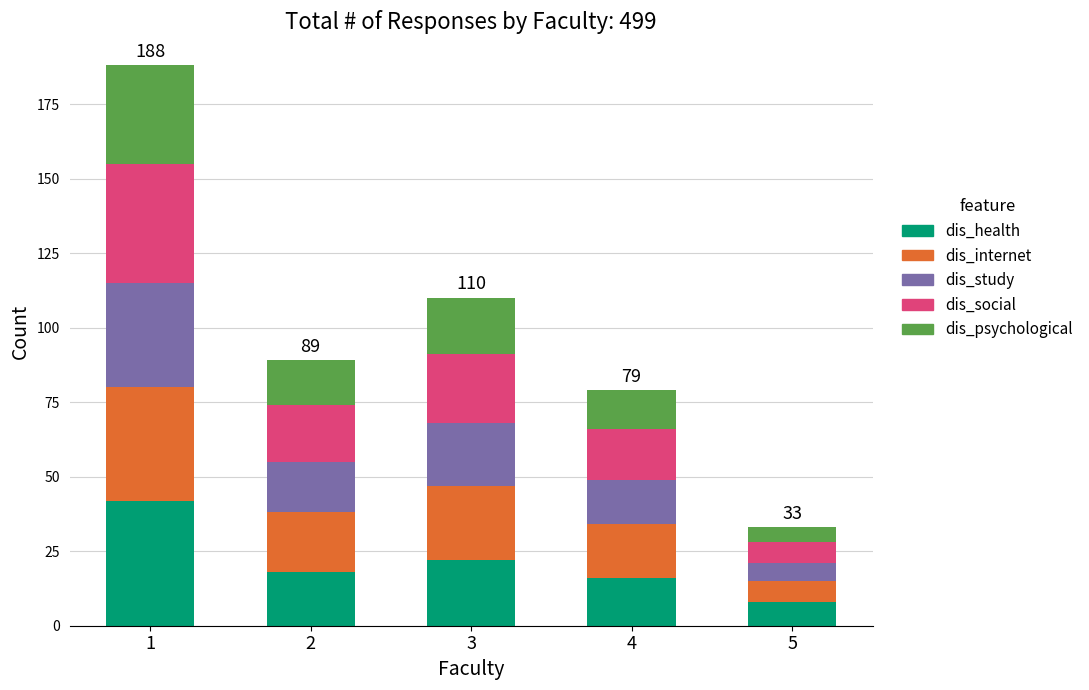

What is the difference between the maximum and minimum values in the dis_health series?

34